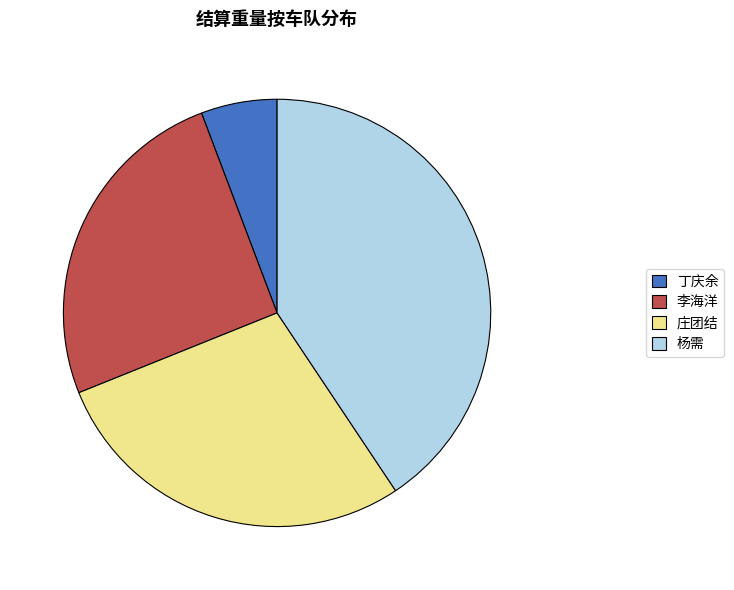

Which category has the biggest portion of the pie?

杨需